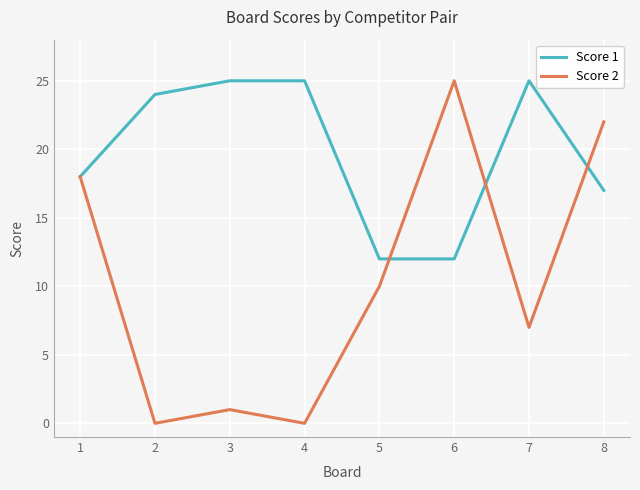

Which series has the largest total across all categories?

Score 1